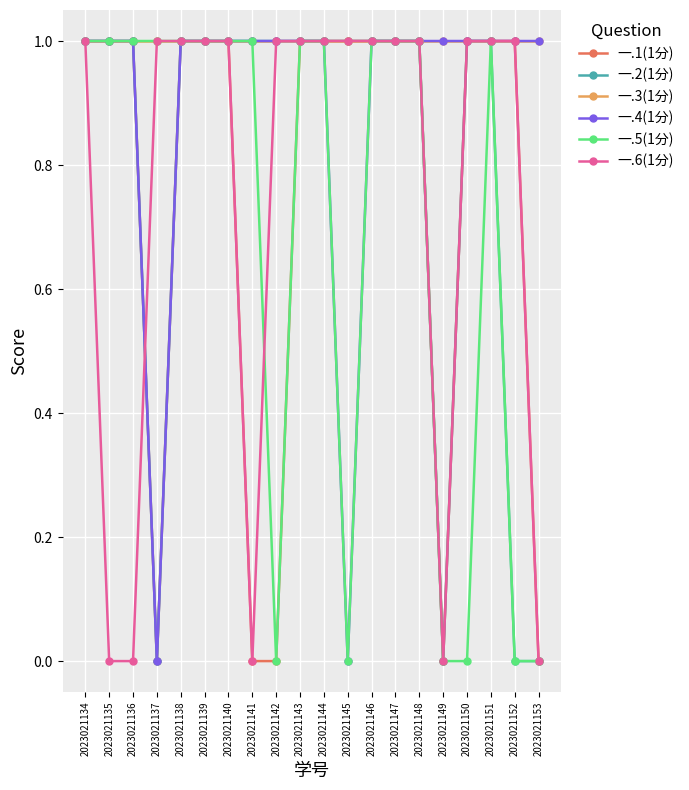

At how many categories does at least one series exceed 0?

20